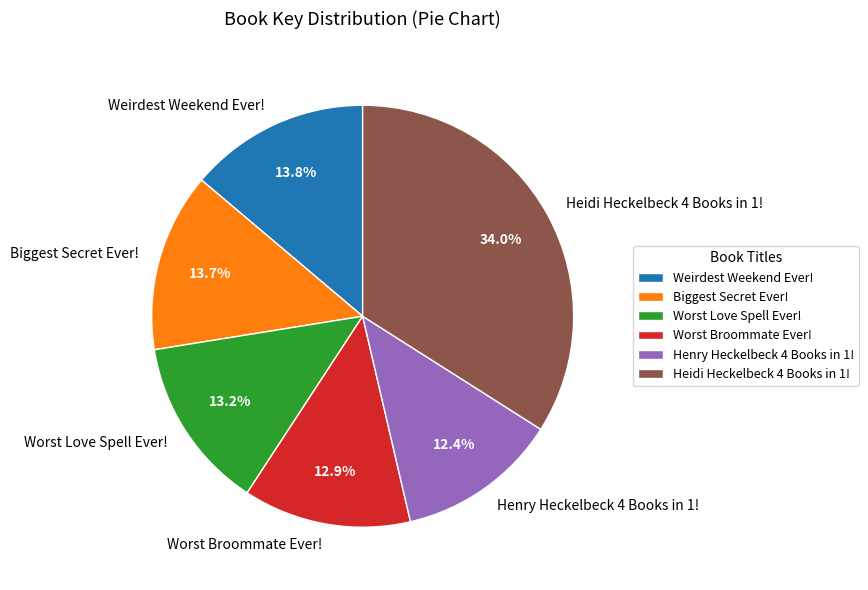

What portion of the pie excludes Henry Heckelbeck 4 Books in 1!?

87.6%